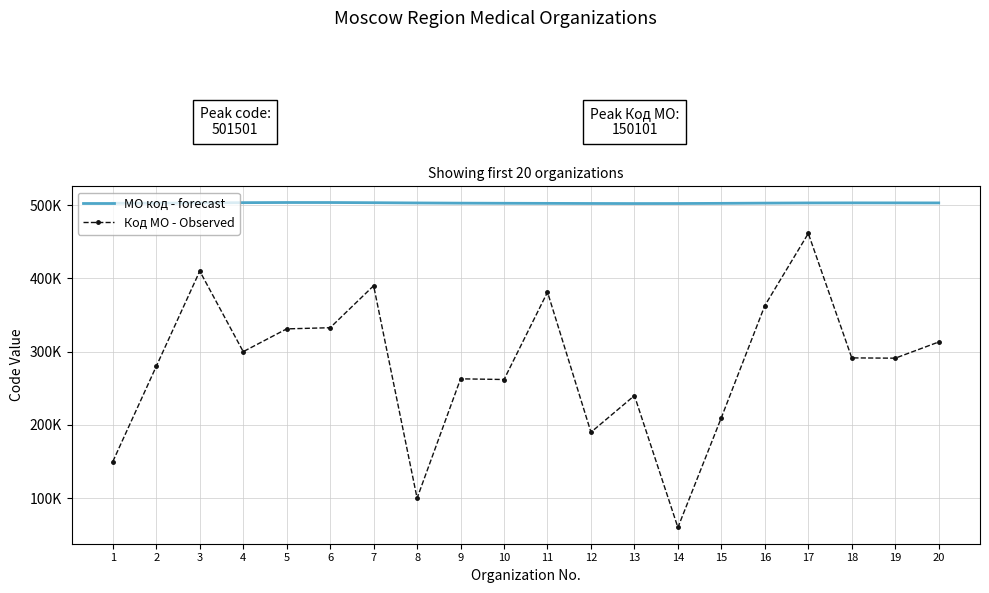

What are all the series names shown in the legend?

МО код - forecast, Код МО - Observed